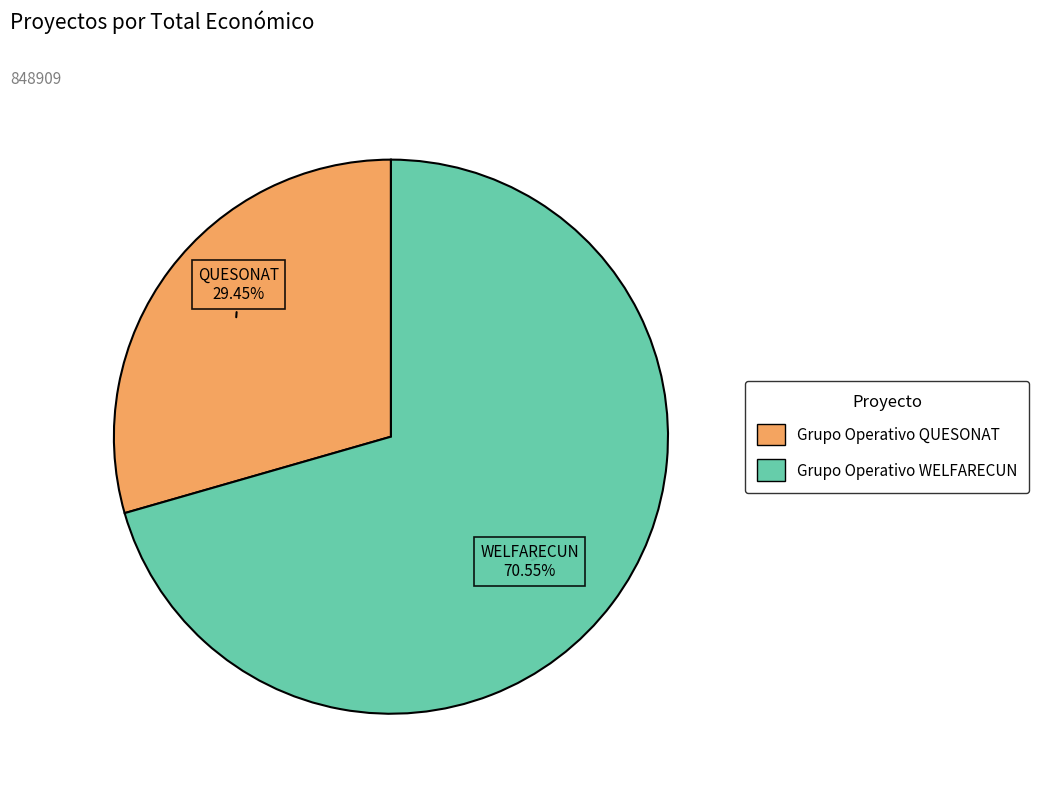

Which has a higher value, Grupo Operativo WELFARECUN or Grupo Operativo QUESONAT?

Grupo Operativo WELFARECUN